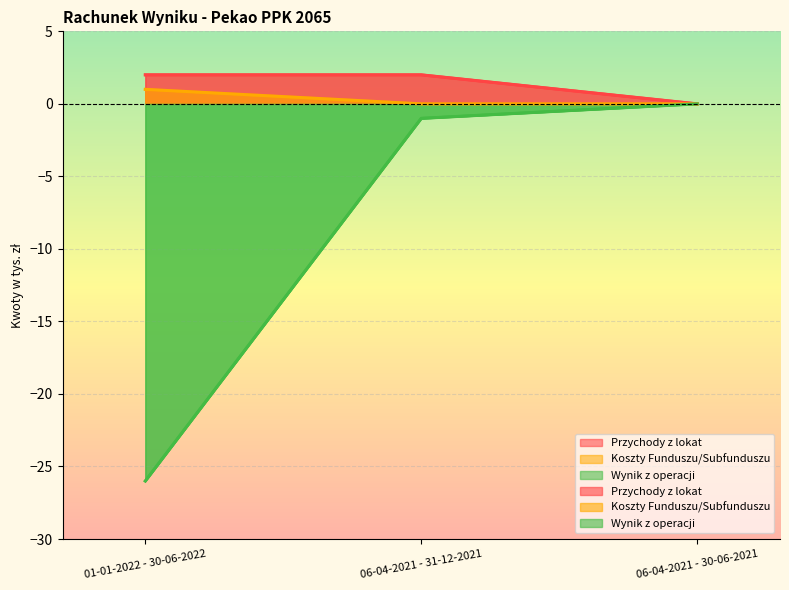

How many lines are shown in the chart?

3